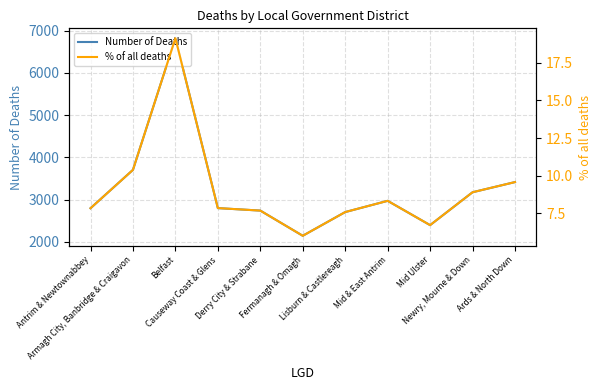

Where is the first local minimum for Number of Deaths?

Fermanagh & Omagh